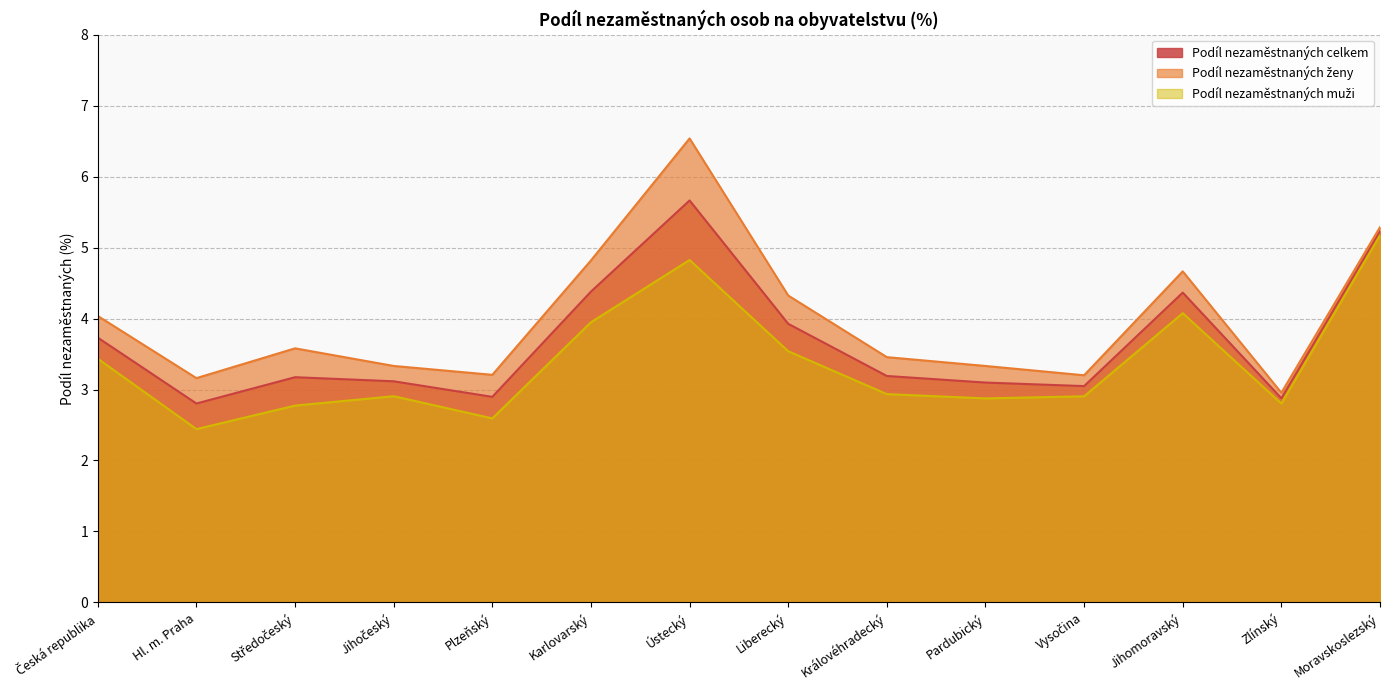

Is the value of Podíl nezaměstnaných muži at Královéhradecký greater than the value of Podíl nezaměstnaných celkem at Karlovarský?

No